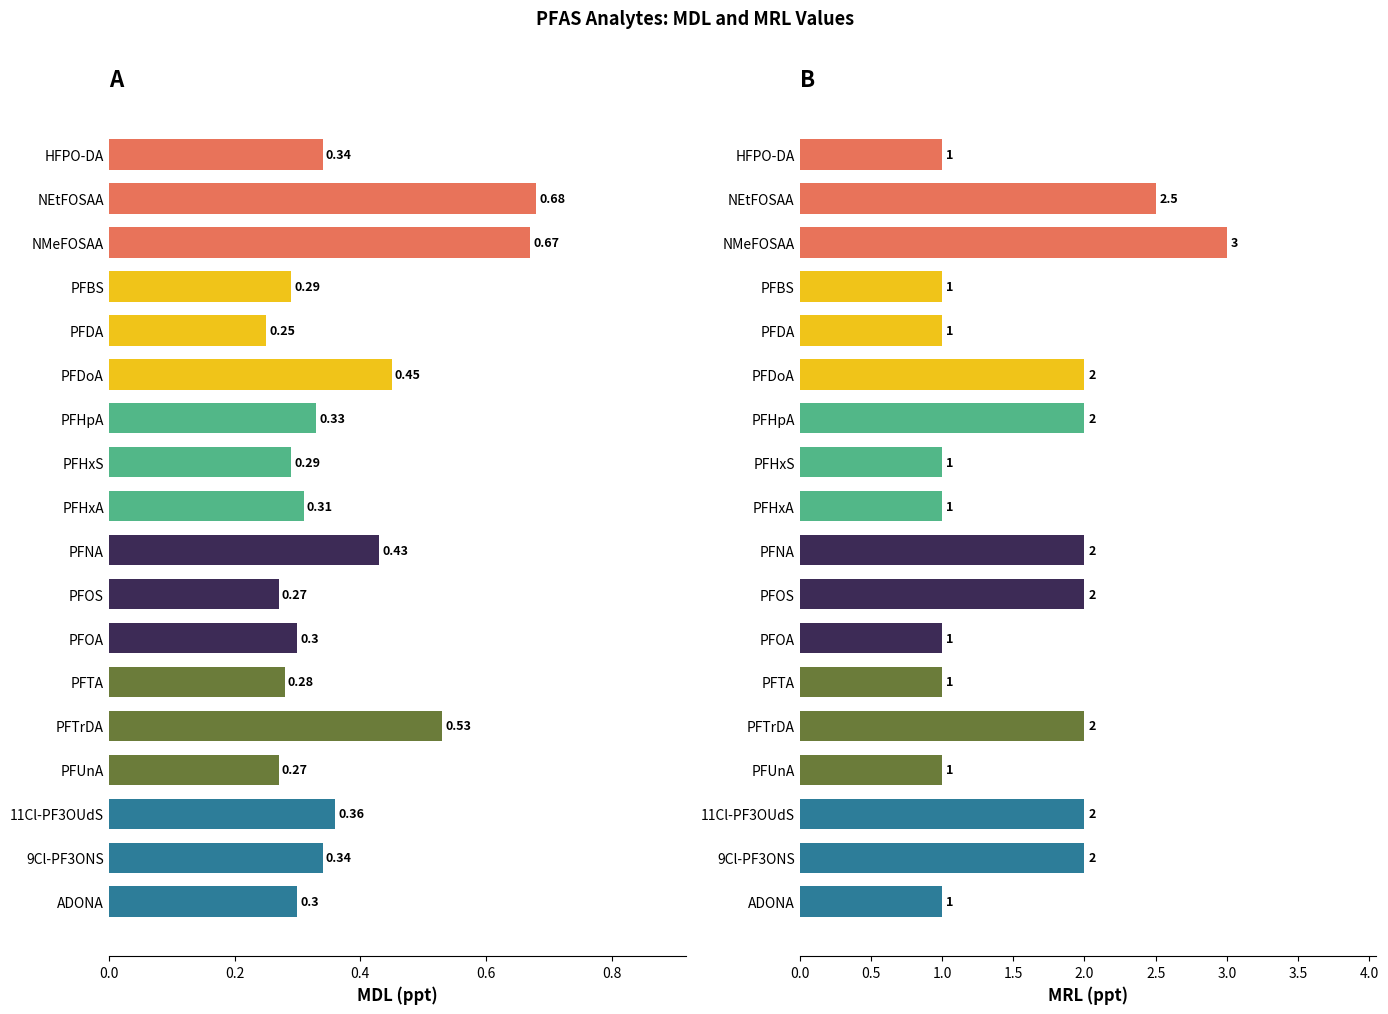

Which series has the largest total across all categories?

MRL (ppt)